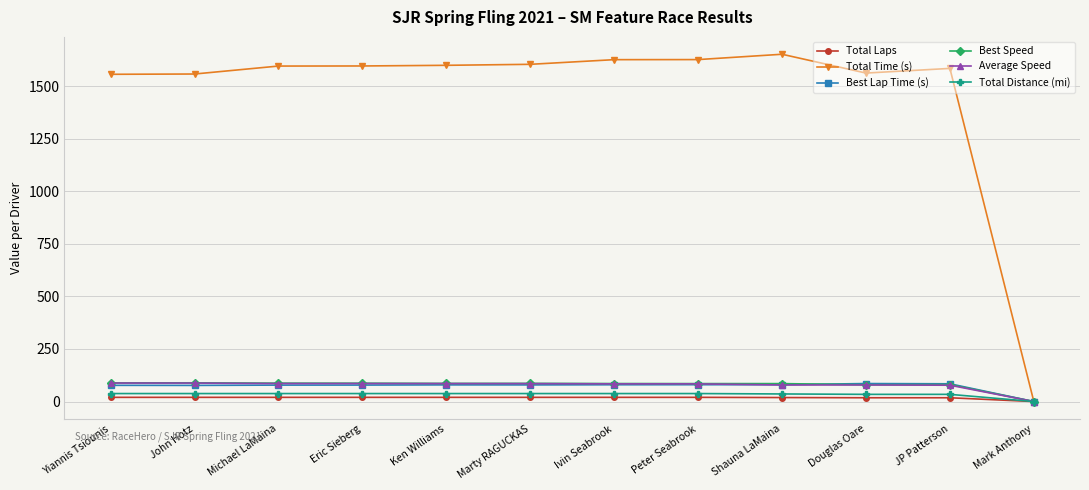

What is the label of the 10th point from the right?

Michael LaMaina